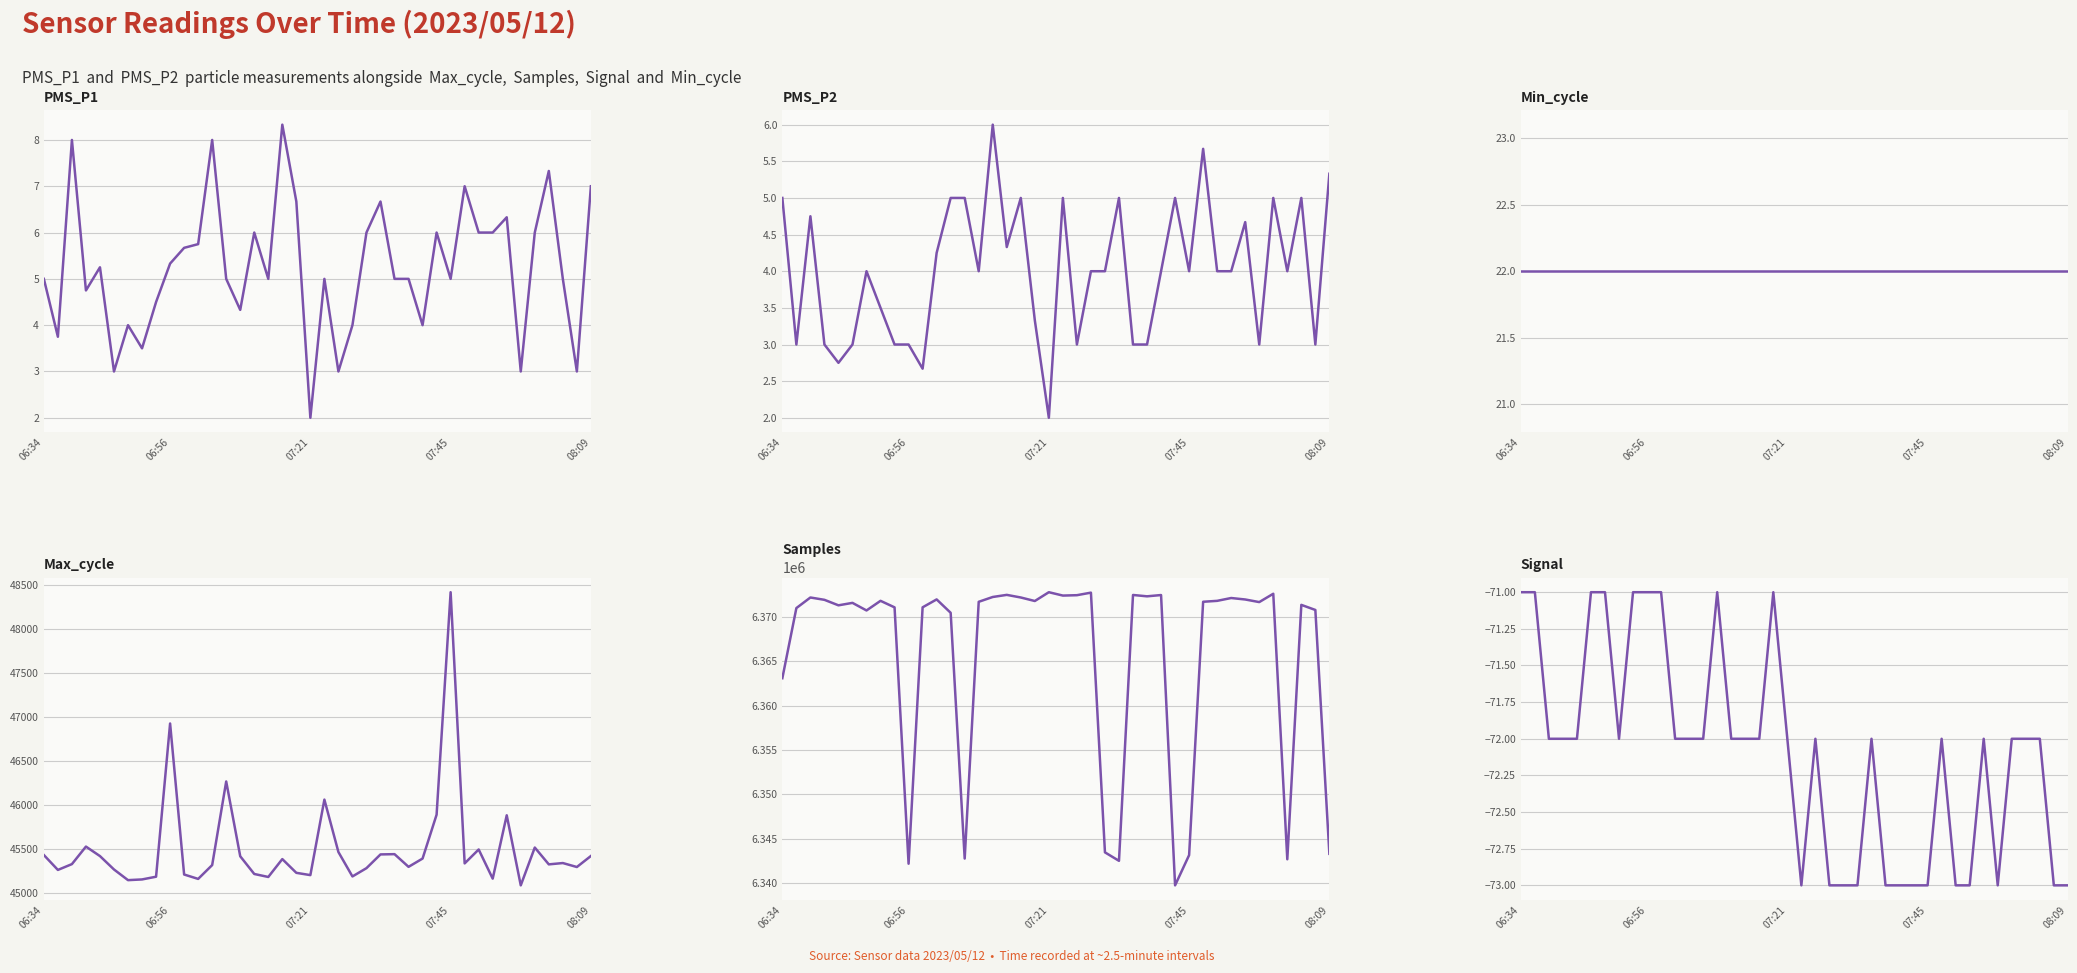

Rank the series at 37 from highest to lowest value.

Samples, Max_cycle, Min_cycle, PMS_P1, PMS_P2, Signal